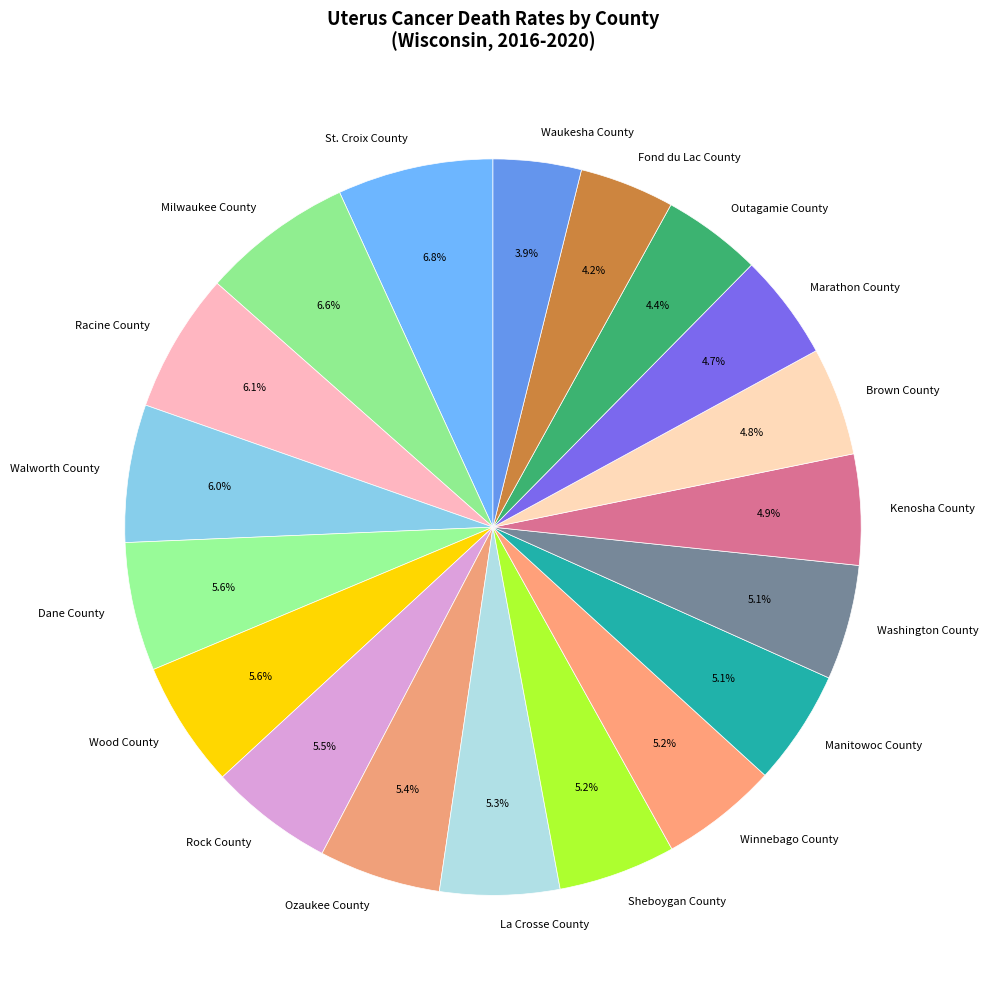

Does Waukesha County represent more than half of the total?

No